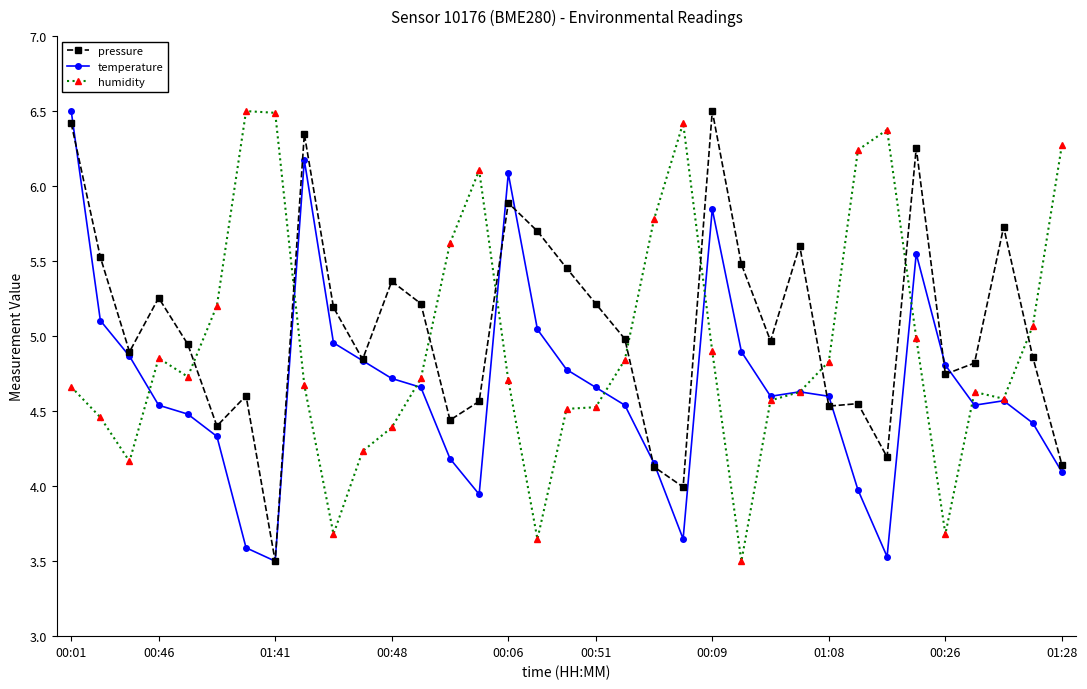

True or false: humidity and pressure intersect in this chart.

True